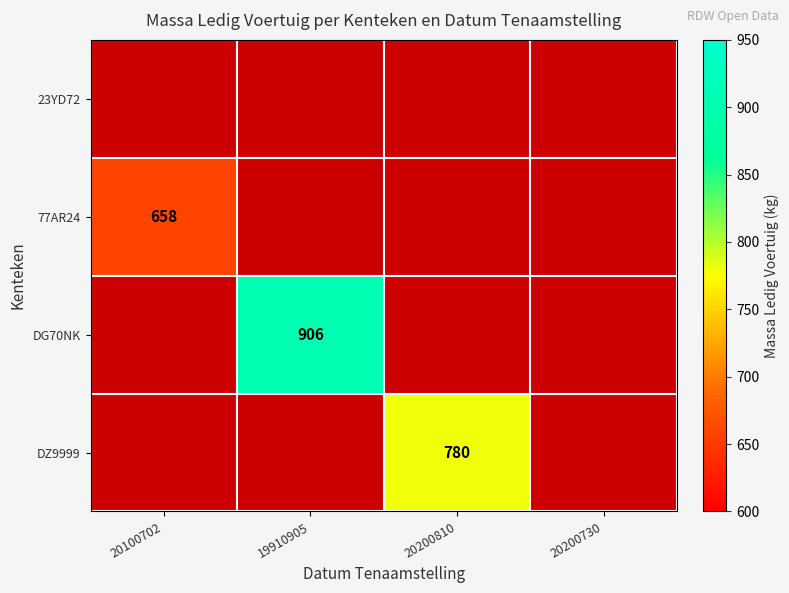

The value of 77AR24 at 20100702 is 953. True or false?

False